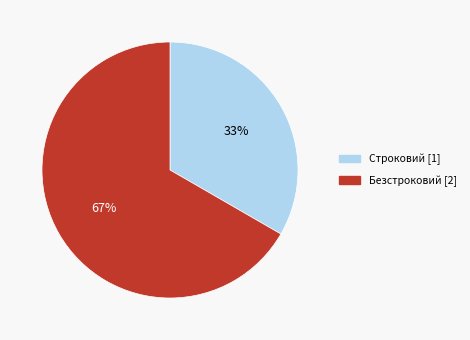

True or false: Строковий accounts for 33% of the total.

True